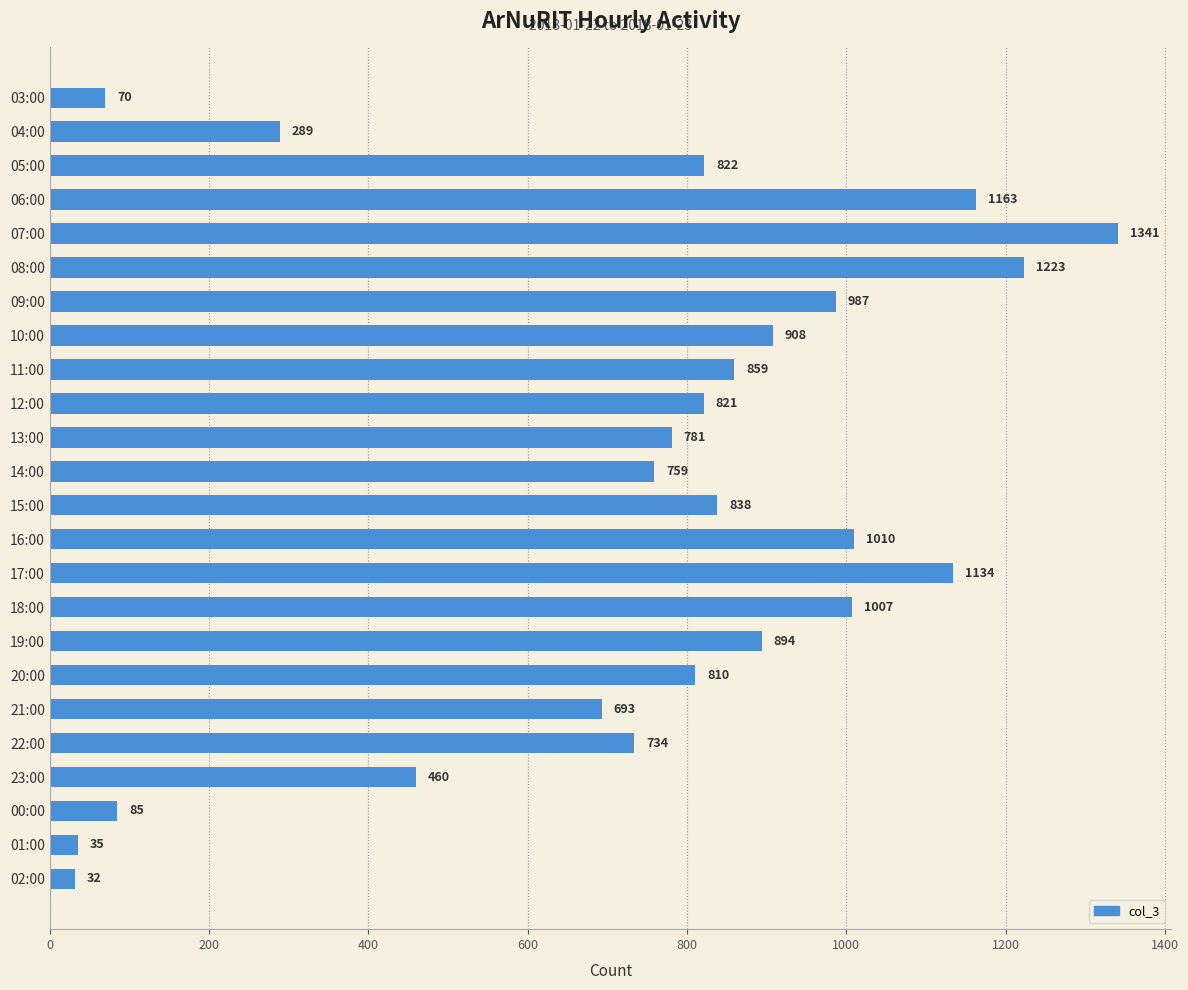

What is the label of the 14th bar from the top?

16:00